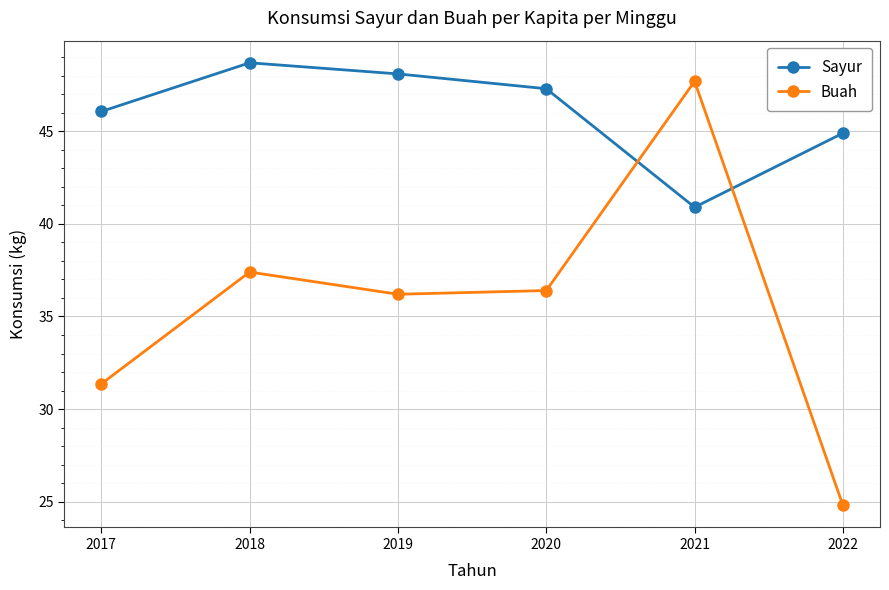

At which label does Buah reach its peak?

2021